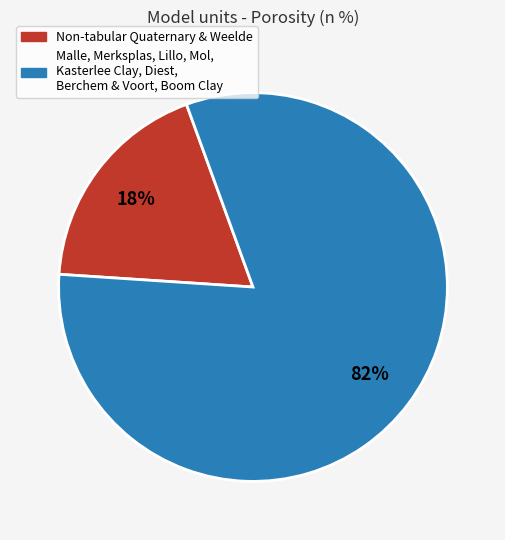

How many slices are in this pie chart?

2